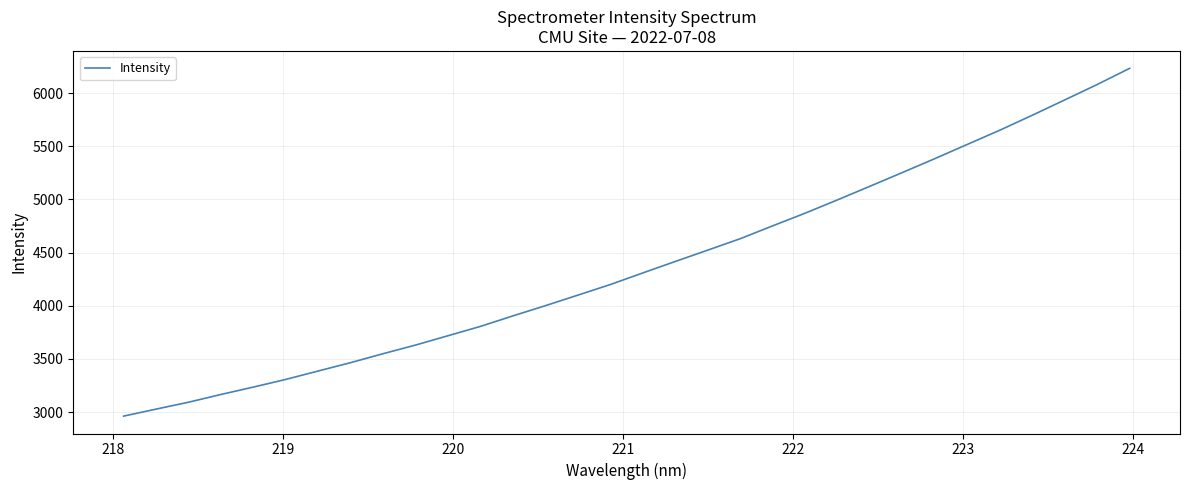

What is the smallest value displayed?

2961.9